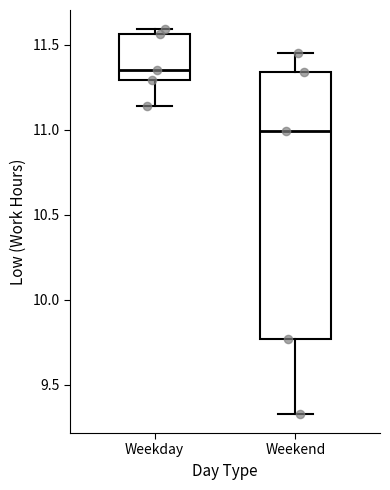

Where does the lower whisker of the box for Weekday end on the y-axis? The values are not printed on the chart, so give them approximately, as read against the axis.

11.15